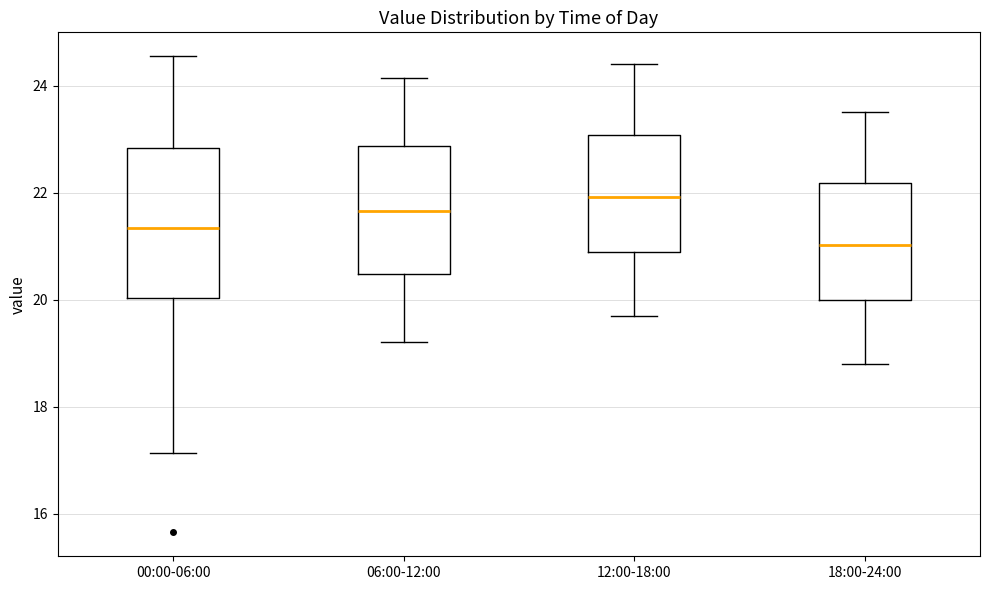

Which box's median line is the highest?

12:00-18:00